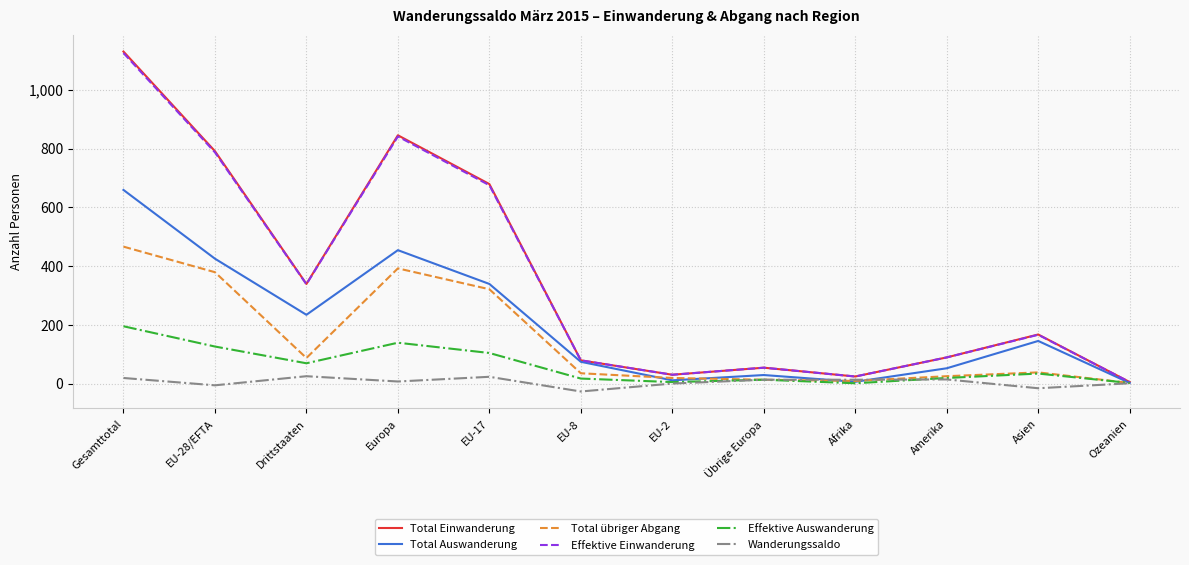

What position from the left is Ozeanien?

12